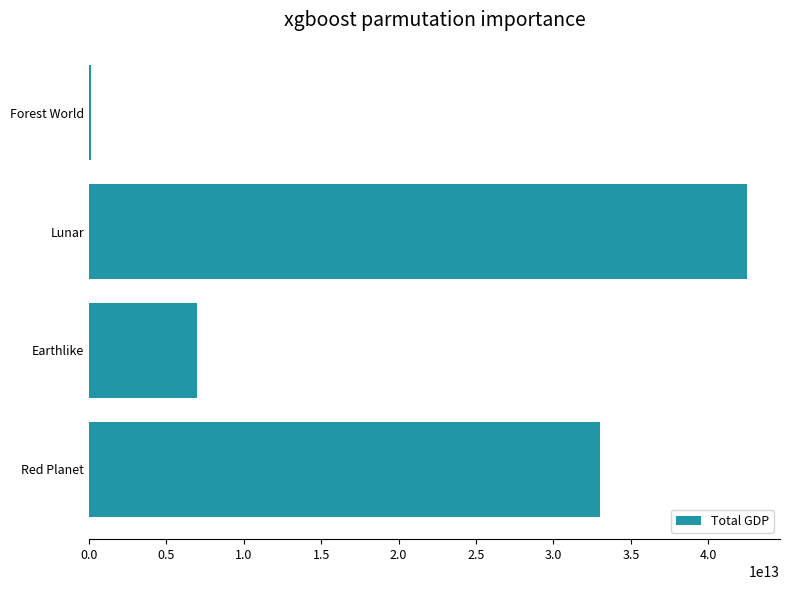

What is the difference between the second highest and second lowest values?

26043953111550